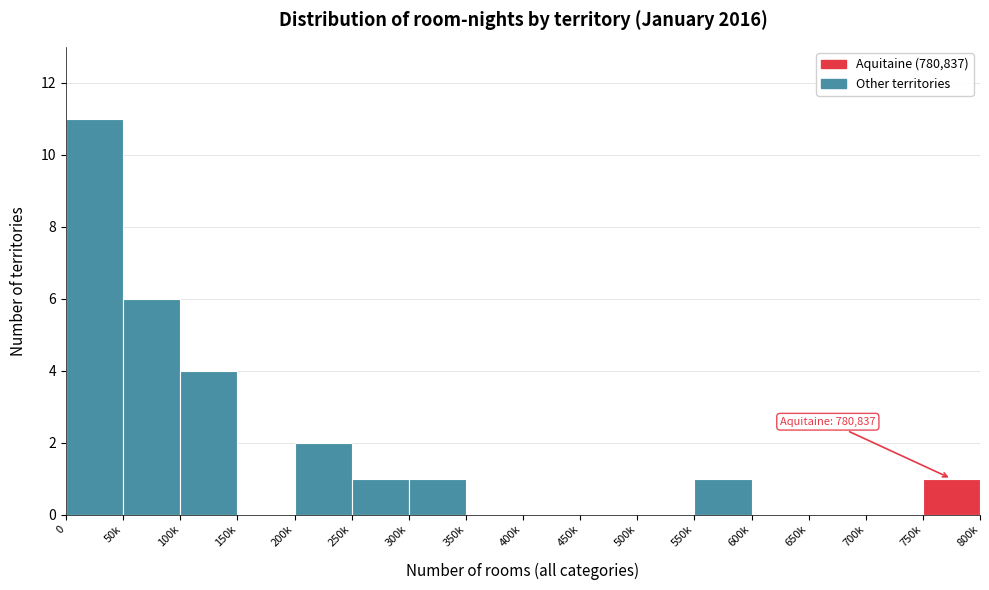

Reading left to right, extract all data points from this chart.

0=11	50k=6	100k=4	150k=0	200k=2	250k=1	300k=1	350k=0	400k=0	450k=0	500k=0	550k=1	600k=0	650k=0	700k=0	750k=1